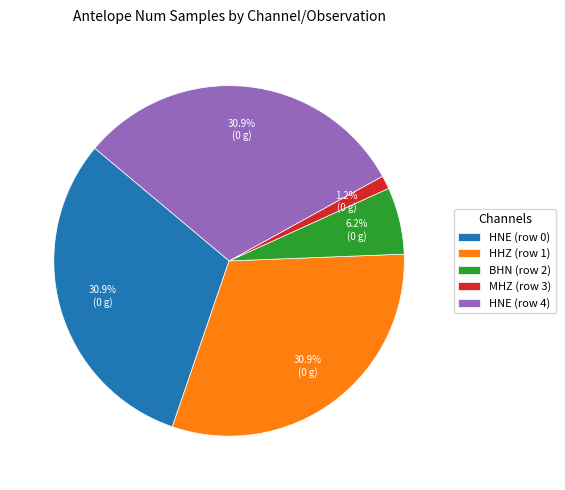

Is it true that HNE (row 4) is 46% of the pie?

False